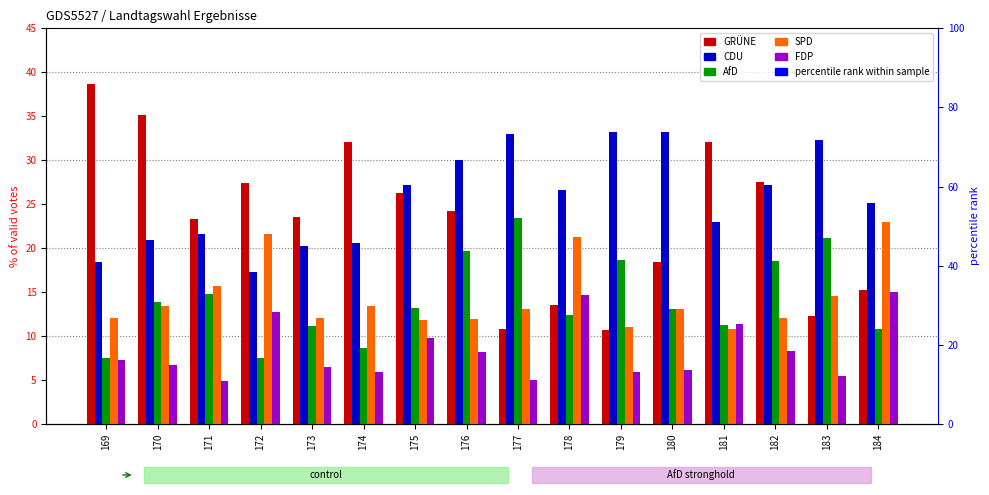

The FDP series shows 4.4 at 175. True or false?

False